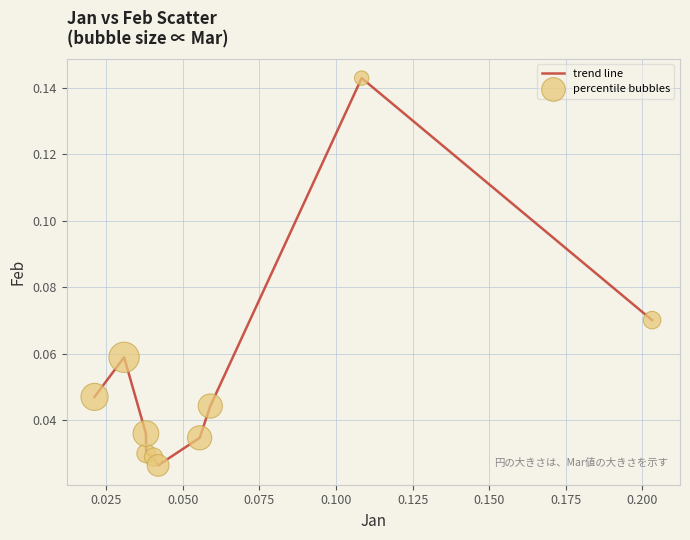

Is this an area chart (filled region under the line)?

No